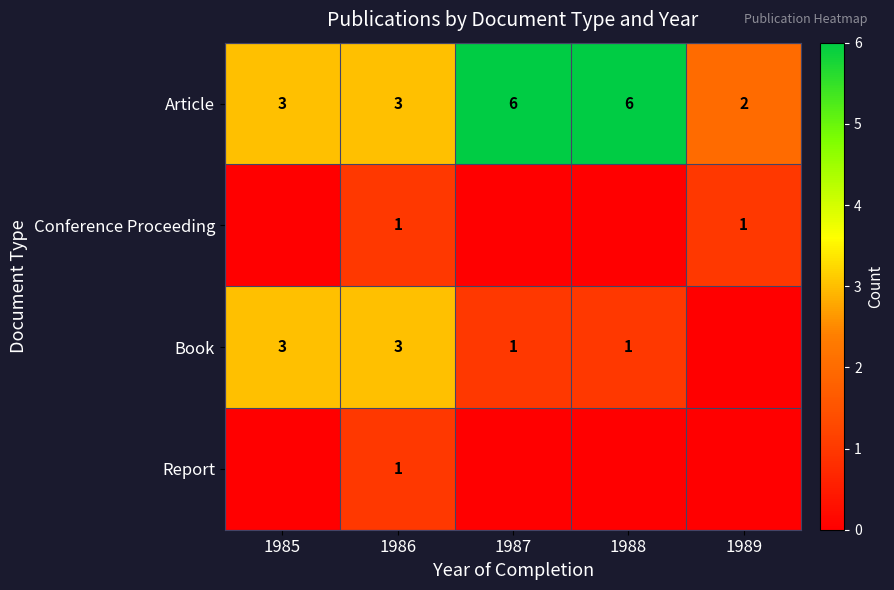

The value of Book at 1988 is 0. True or false?

False